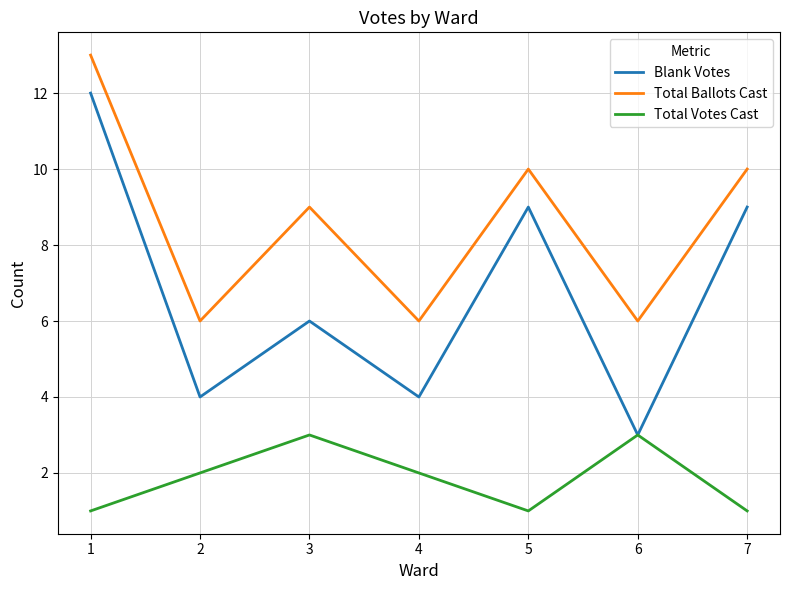

Reading left to right, what are all the values shown in this chart?

Blank Votes: 12	4	6	4	9	3	9
Total Ballots Cast: 13	6	9	6	10	6	10
Total Votes Cast: 1	2	3	2	1	3	1